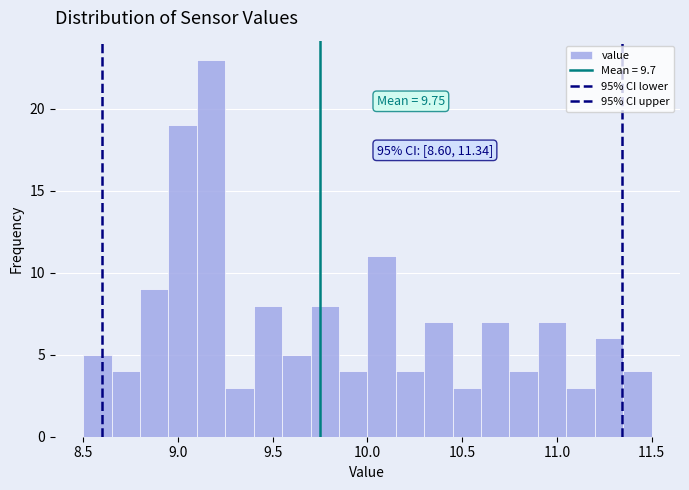

Around what value on the x-axis is the tallest bar? Give the approximate position of its centre, as read against the axis.

9.20